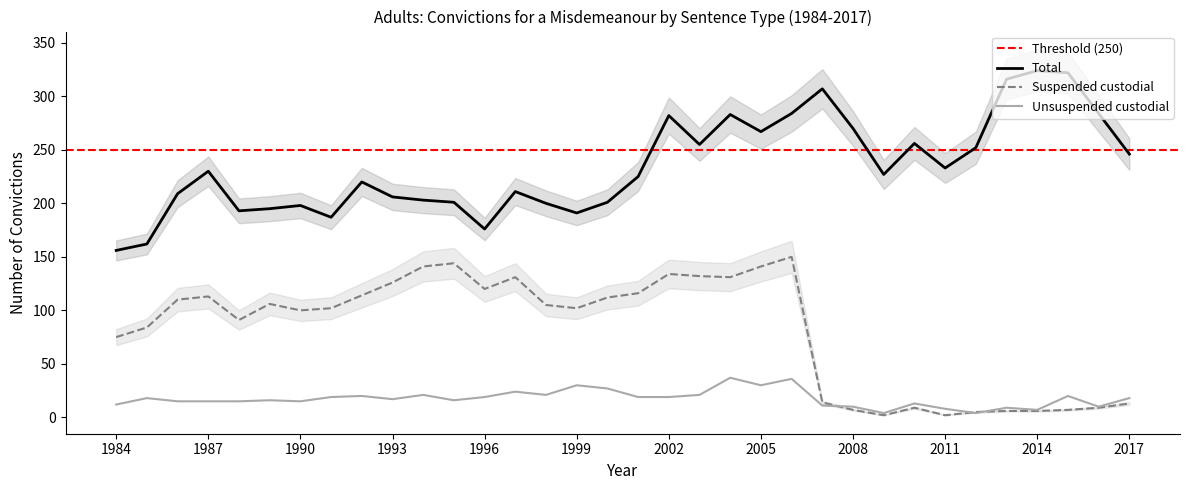

Rank the series at 2013 from highest to lowest value.

Total, Unsuspended custodial, Suspended custodial